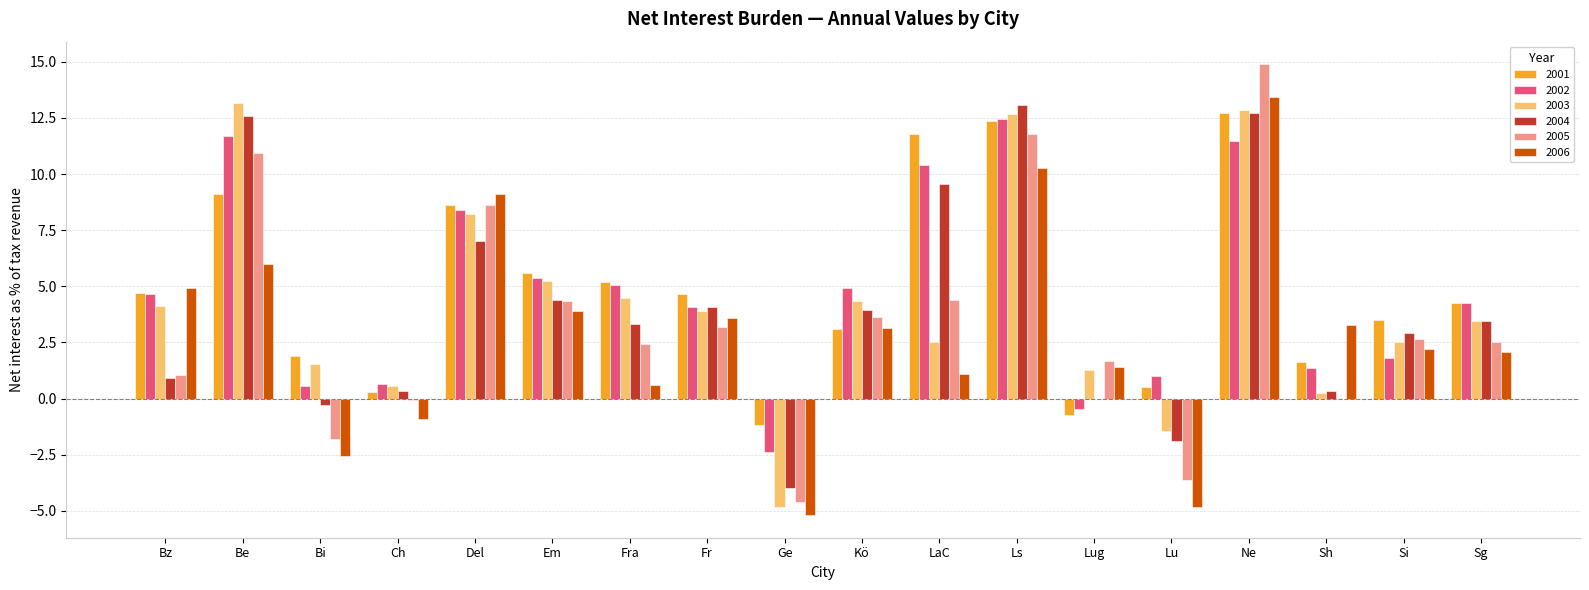

Are the bars grouped side by side (vs. stacked)?

Yes